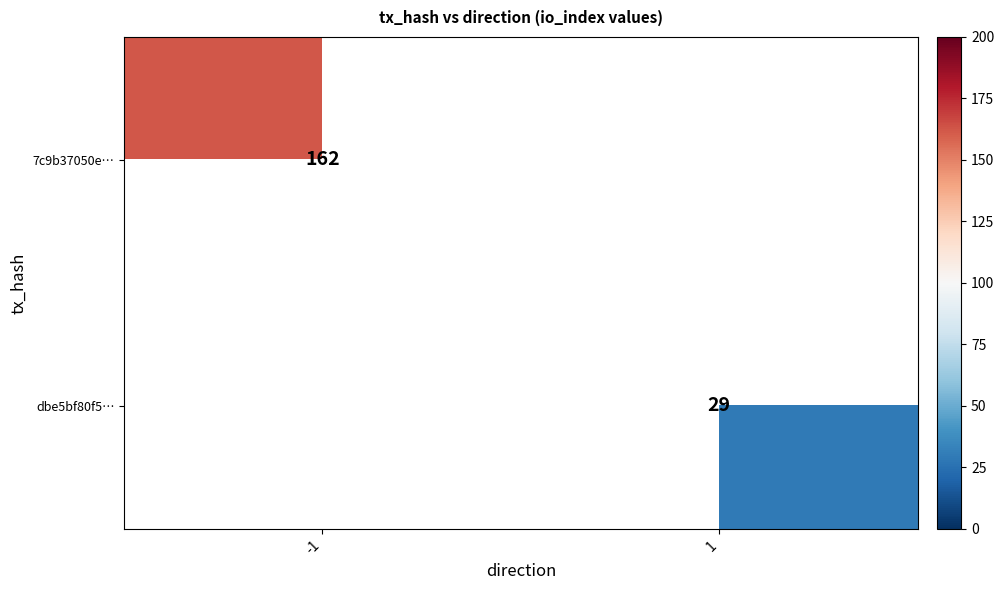

Is it true that 7c9b37050e… equals 265 at -1?

False